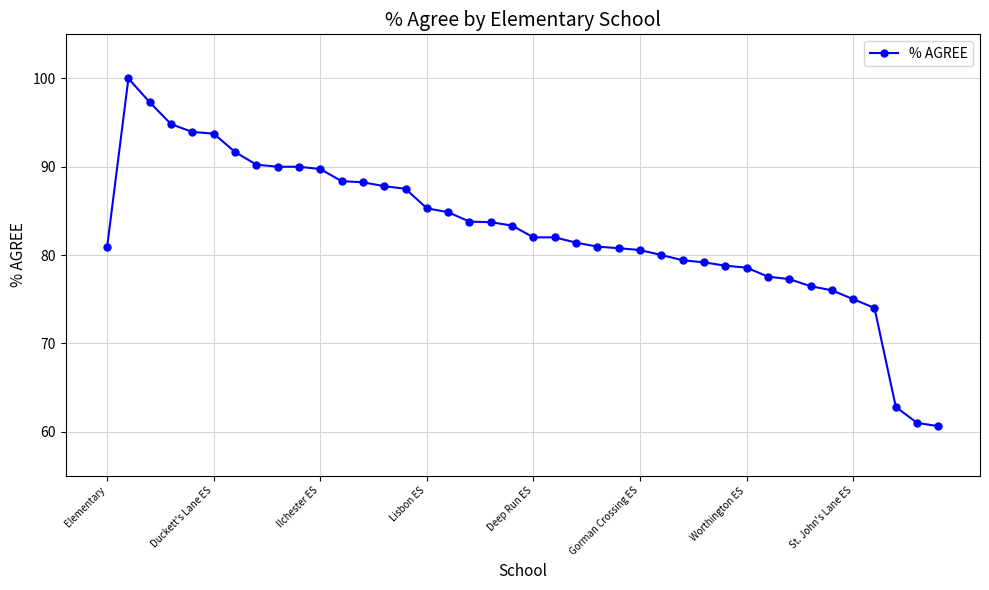

What is the value of the 27th point from the left?

80.0